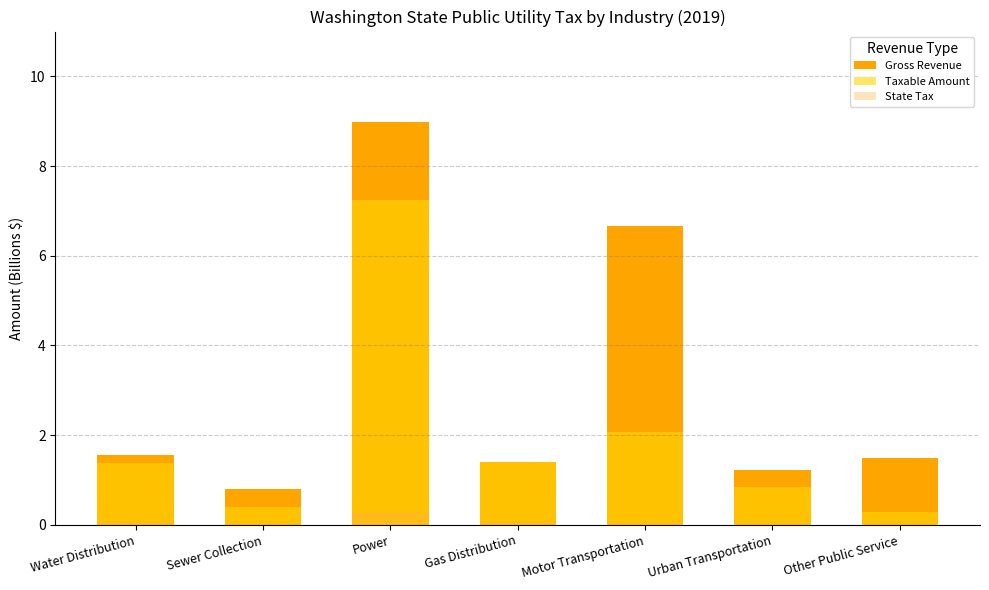

What is the difference between the Taxable Amount values at Water Distribution and Other Public Service?

1.1